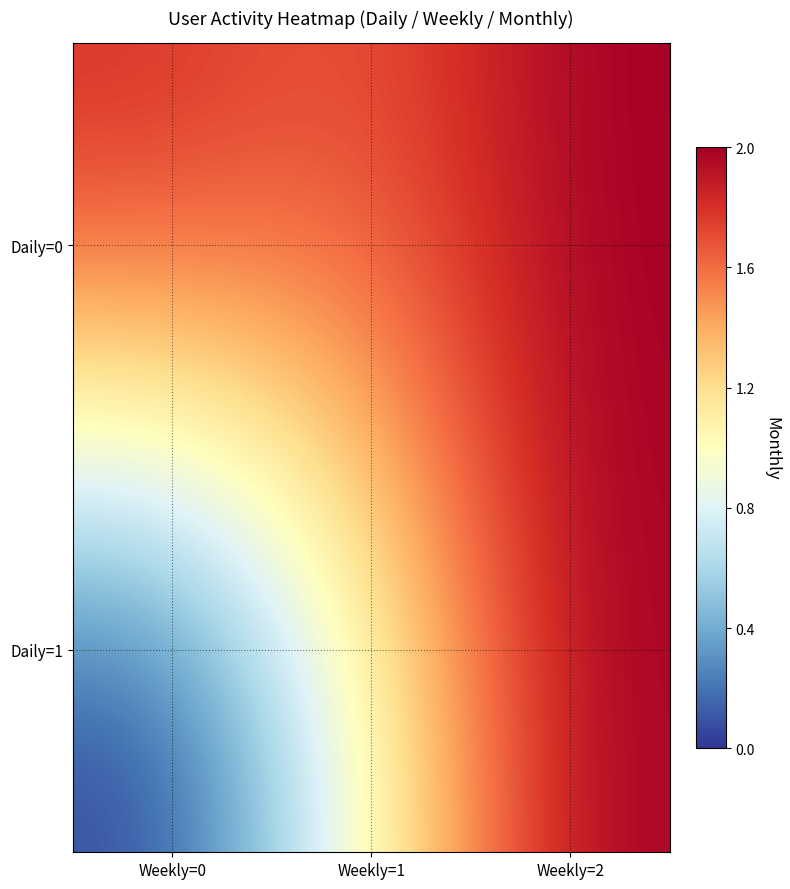

List the series in order of their overall mean, lowest first.

Daily=1, Daily=0